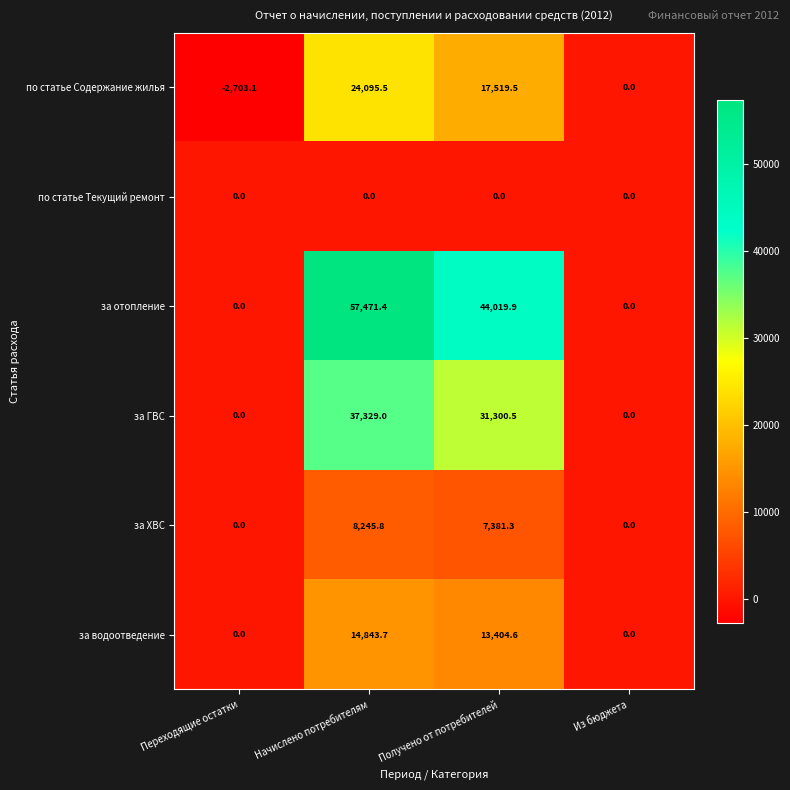

Which category has the highest value across all series?

Начислено потребителям